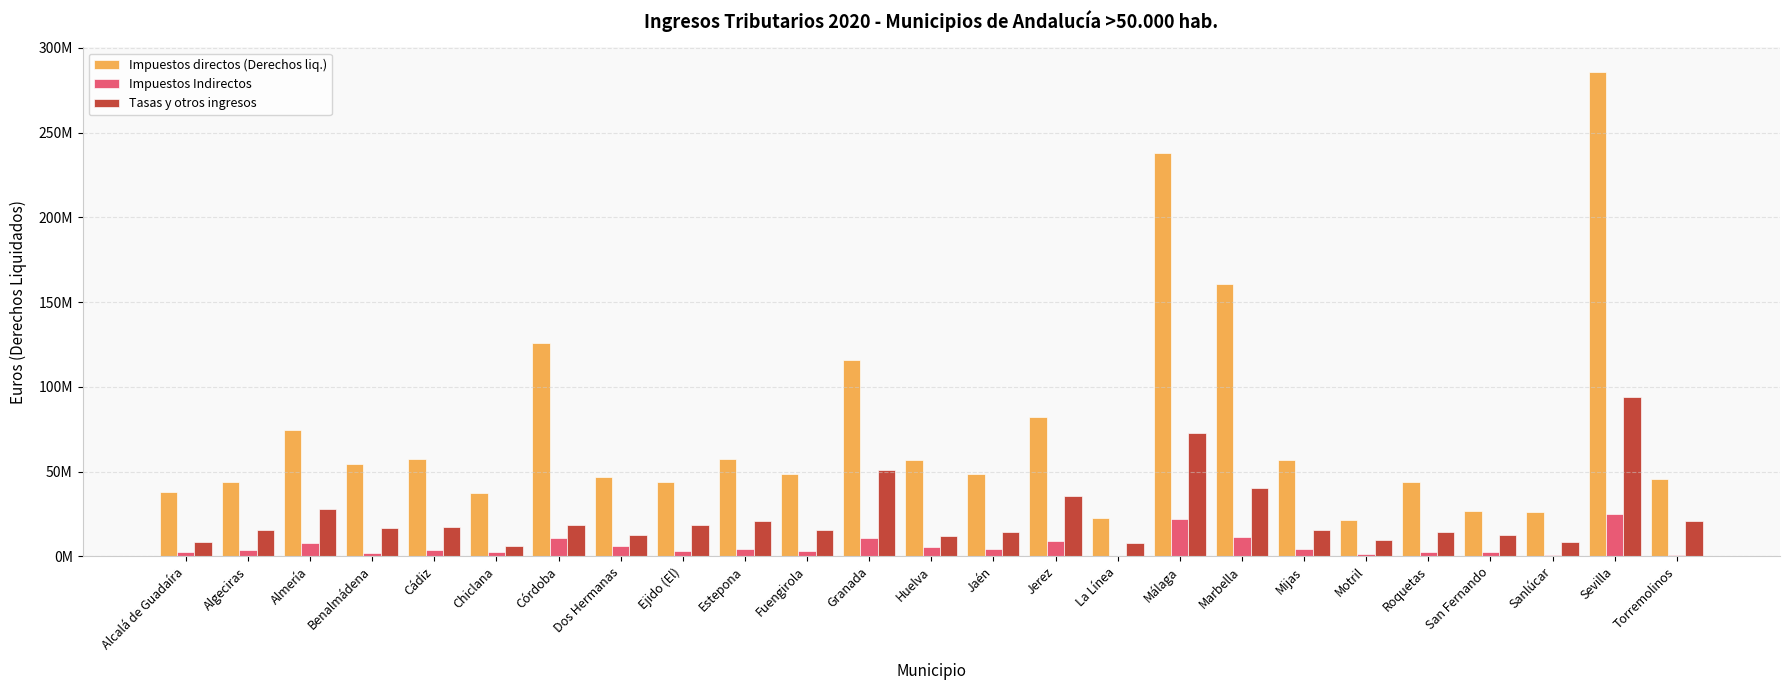

Are the bars grouped side by side (vs. stacked)?

Yes